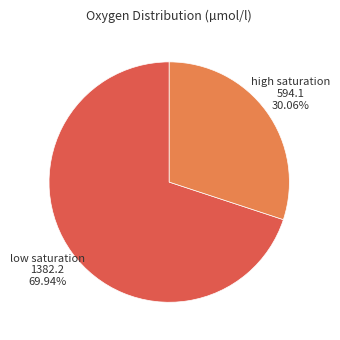

Does any single category account for the majority?

Yes